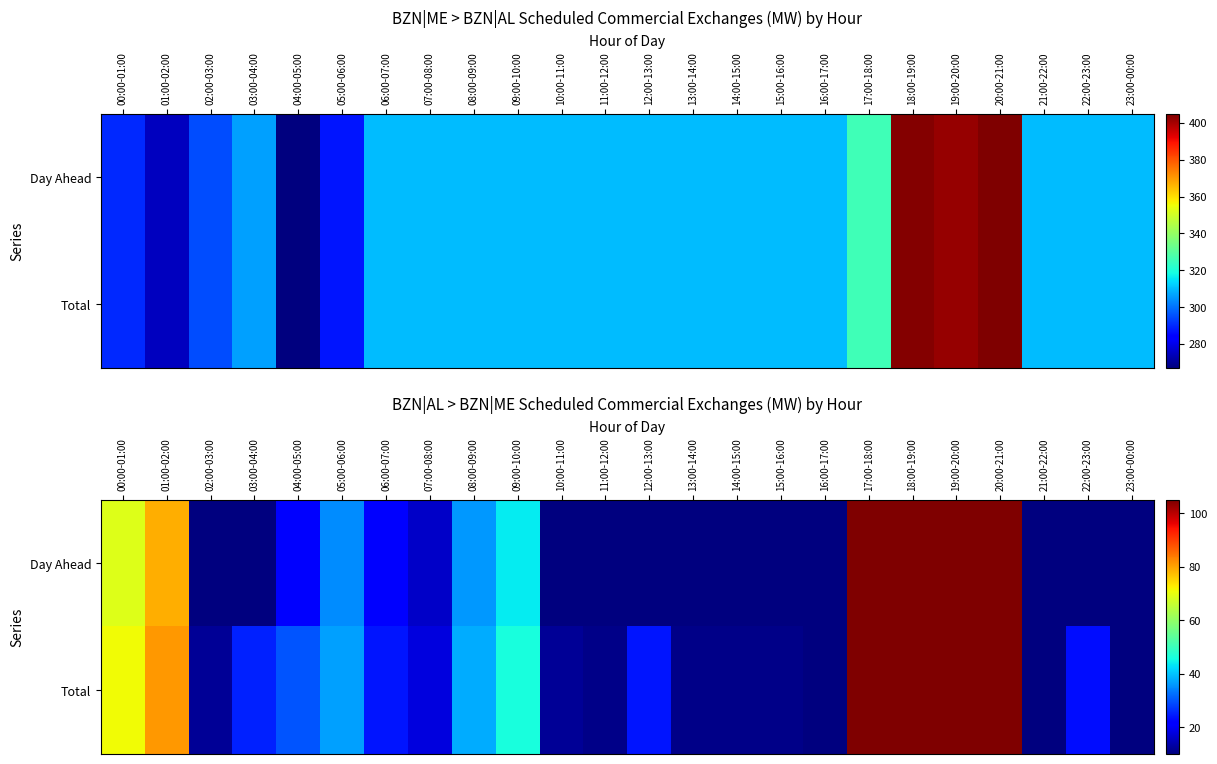

Is it true that Total equals 40 at 01:00-02:00?

False